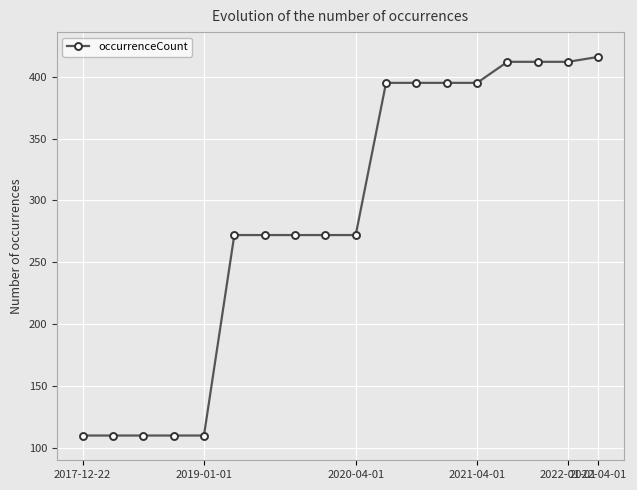

What is the smallest value displayed?

110